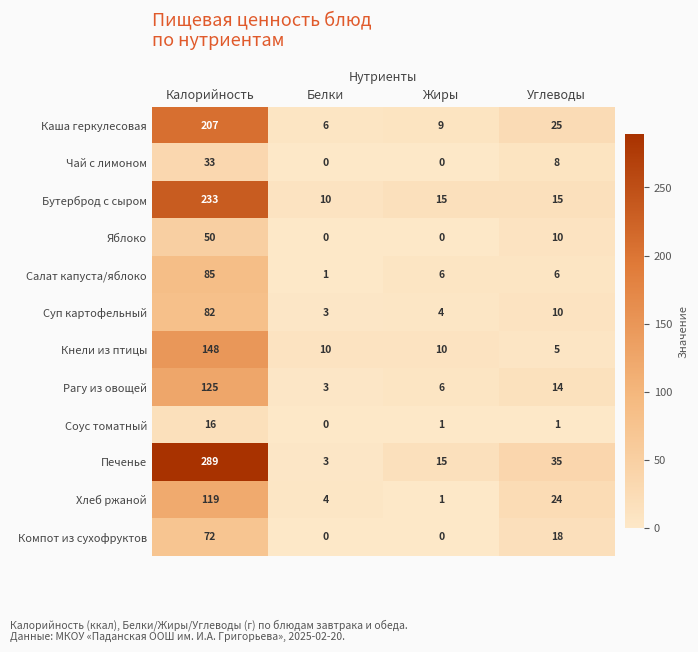

At how many categories does at least one series exceed 169?

1